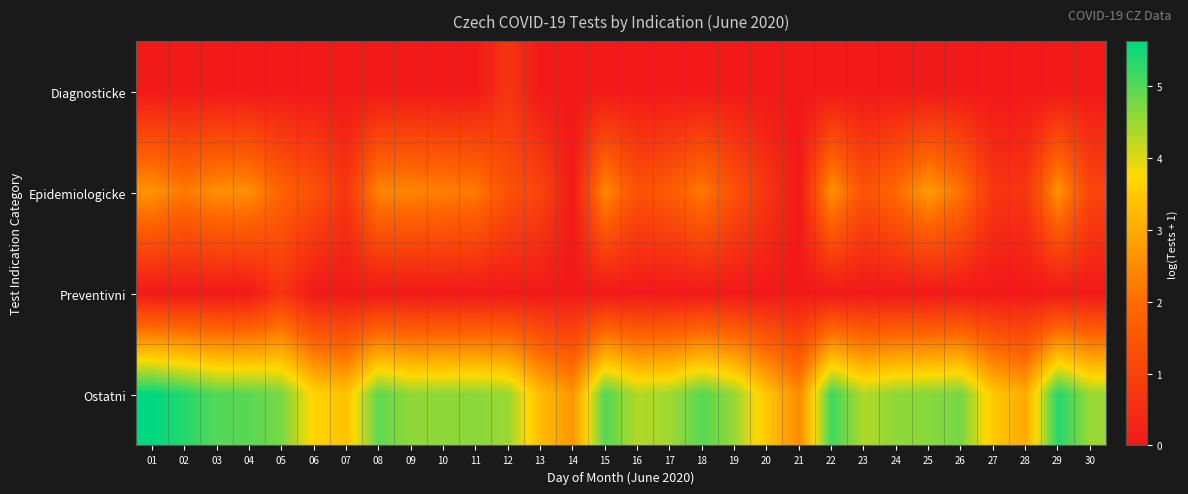

Which series has the largest range (max minus min)?

Ostatni